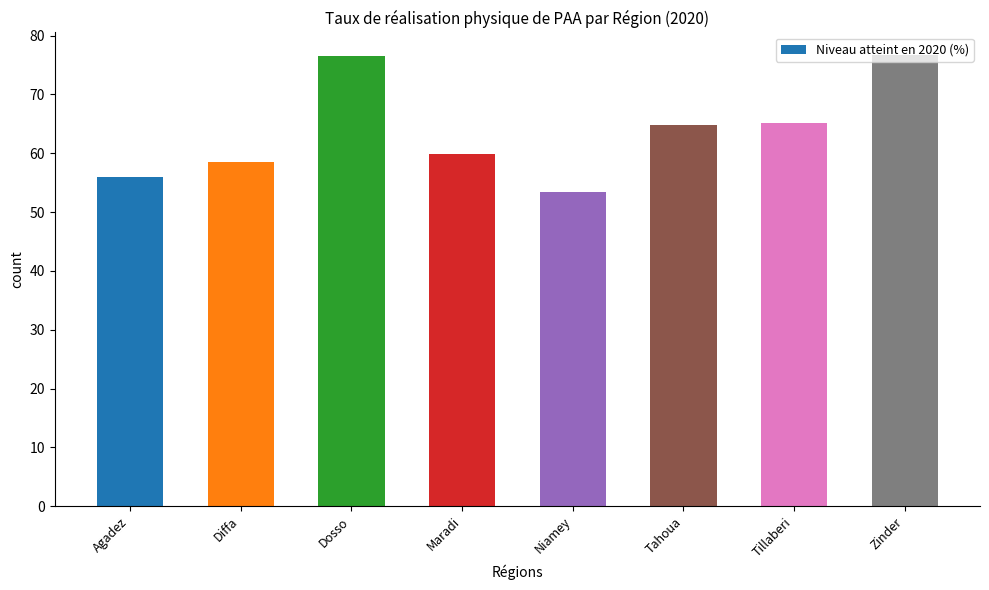

Are the bars grouped side by side (vs. stacked)?

No